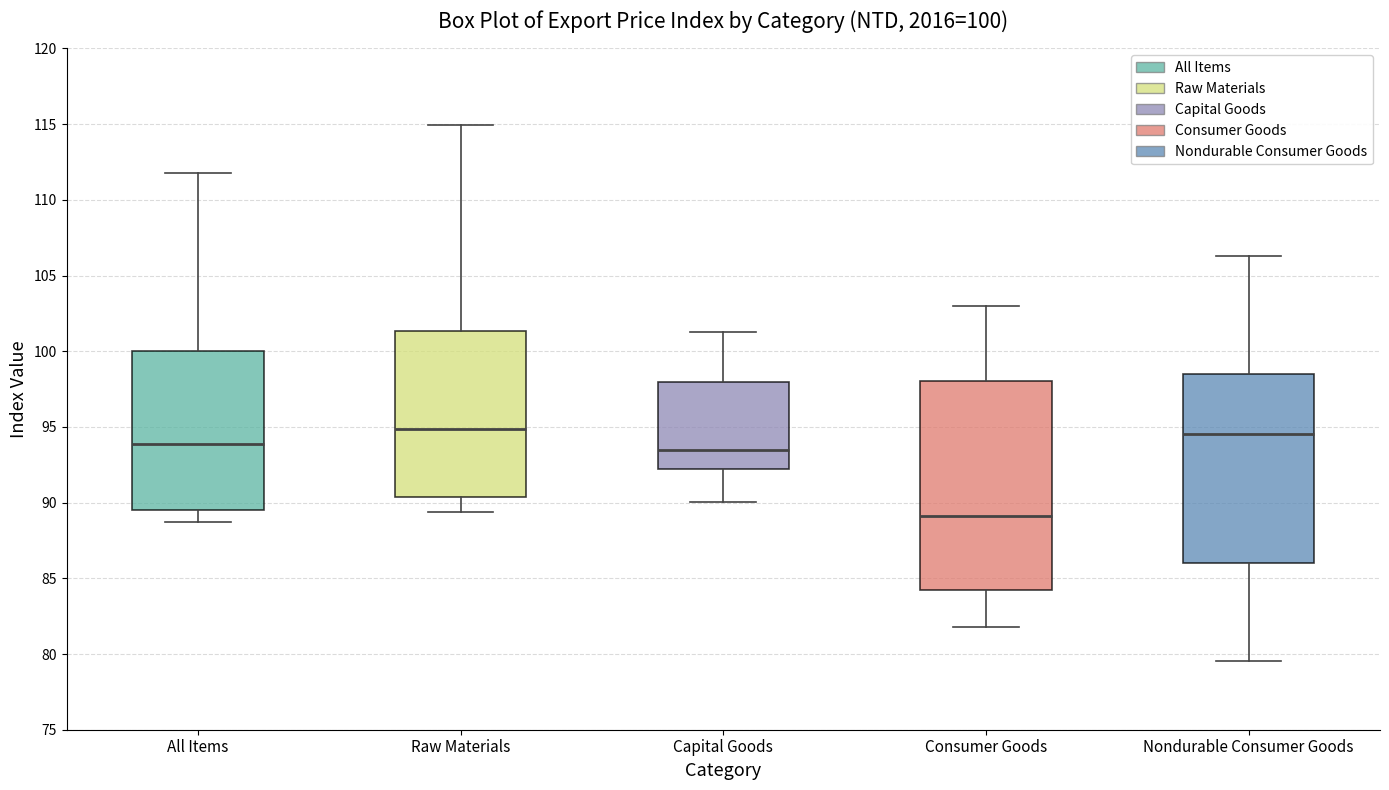

Which box's median line is the lowest?

Consumer Goods